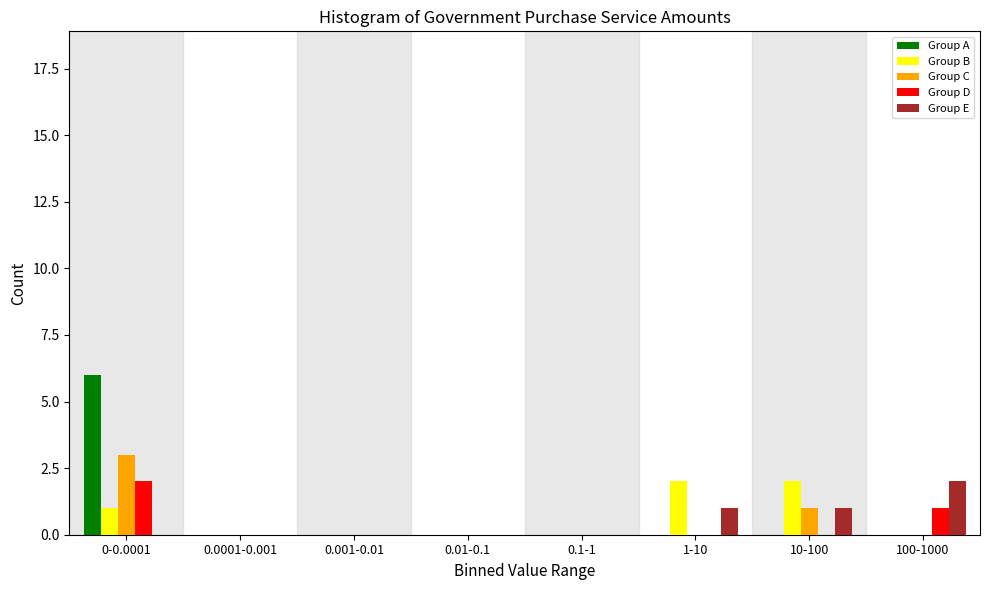

What is the sum of all Group D values?

3